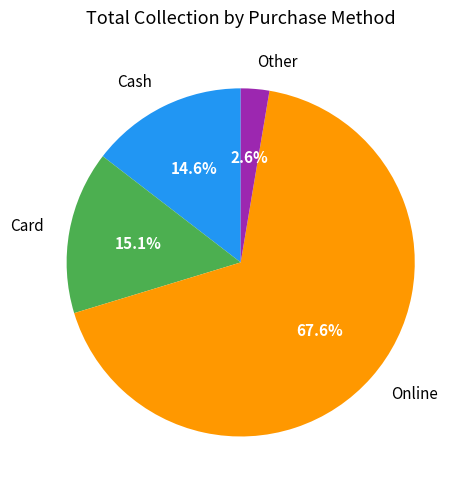

Count the number of slices in the pie.

4